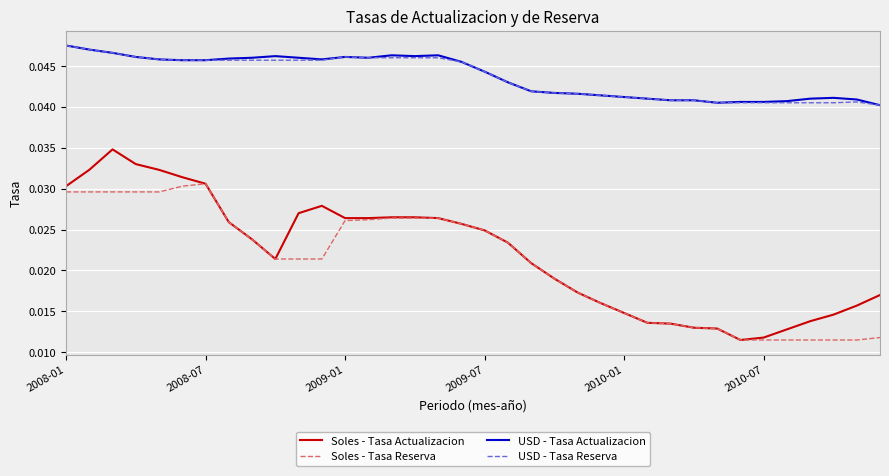

True or false: Soles - Tasa Reserva and USD - Tasa Reserva intersect in this chart.

False